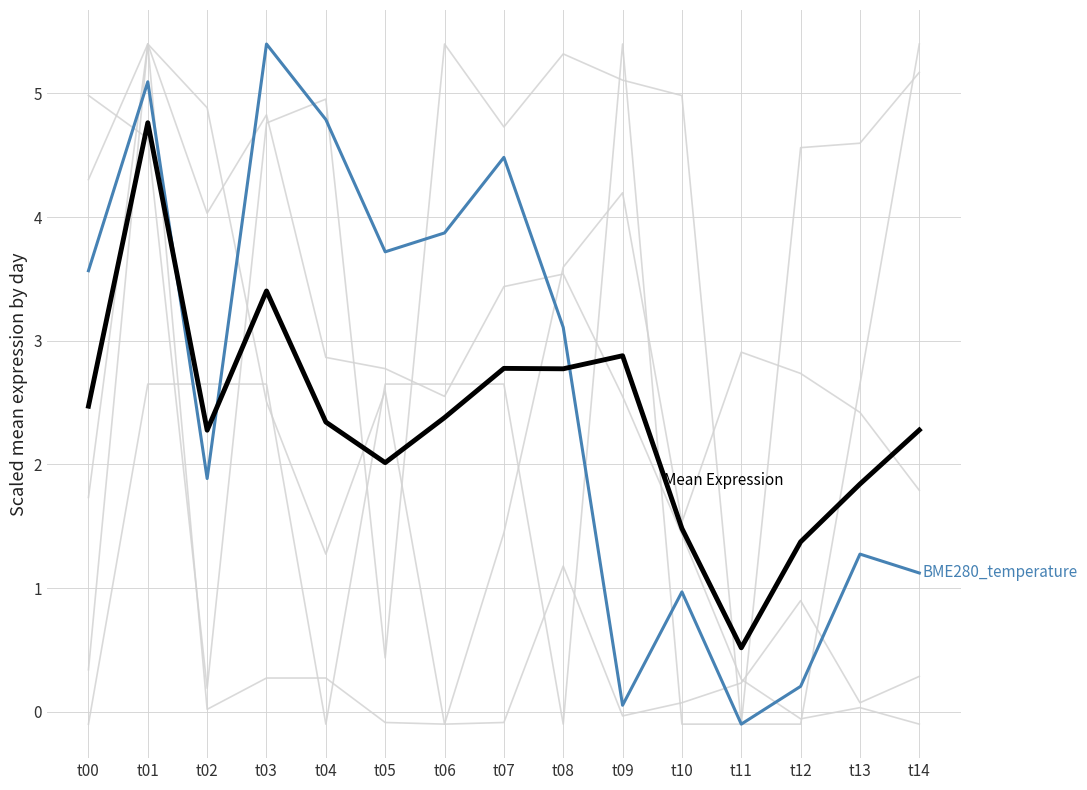

Does the chart display data point markers on the line(s)?

No